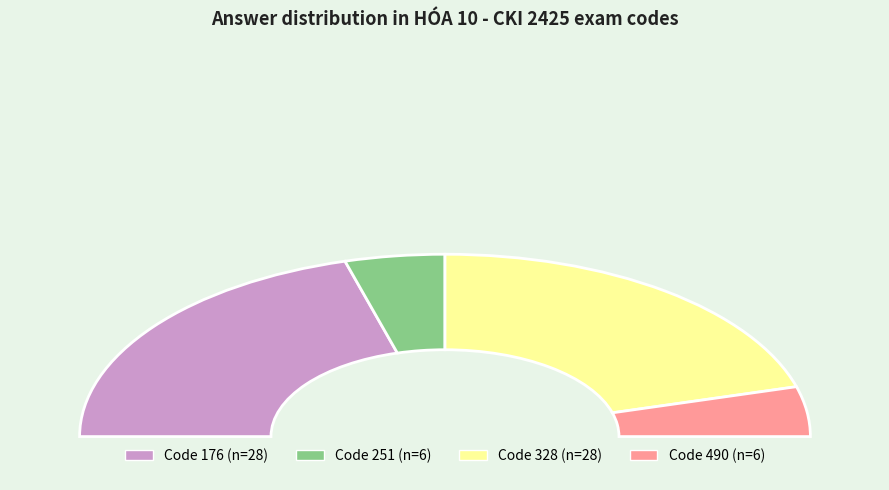

How much of the chart is everything except 490?

91.2%